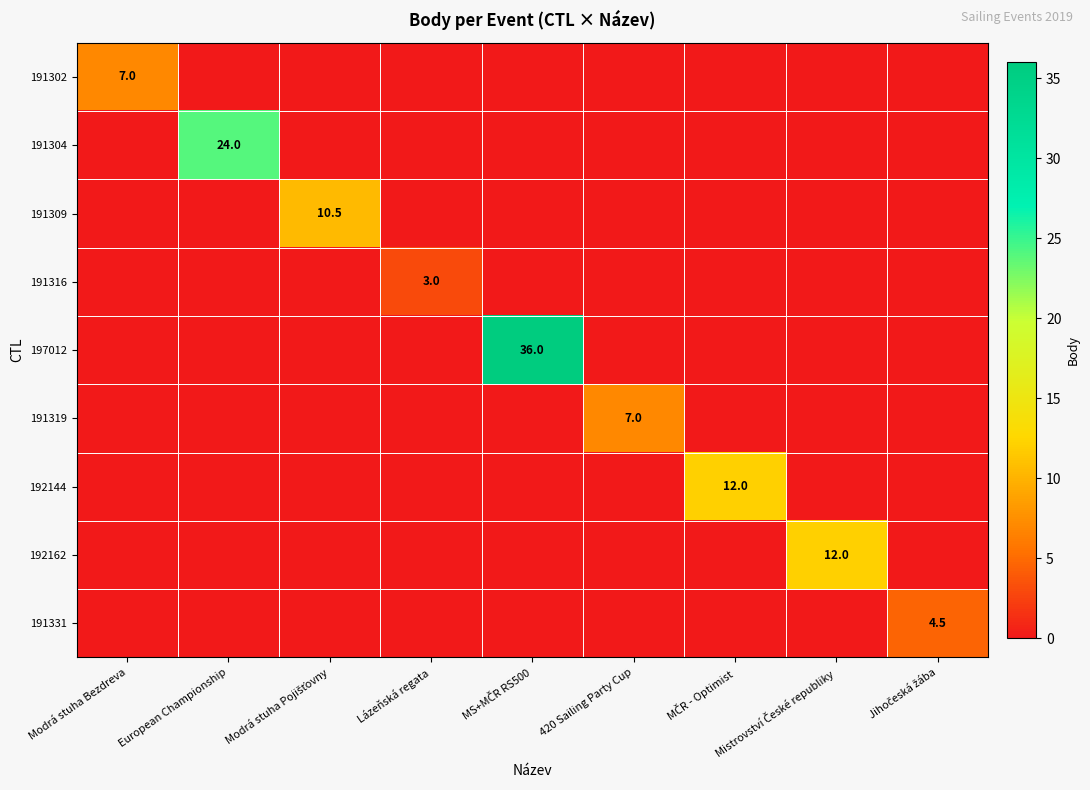

Is it true that 191316 equals 1.4 at Lázeňská regata?

False